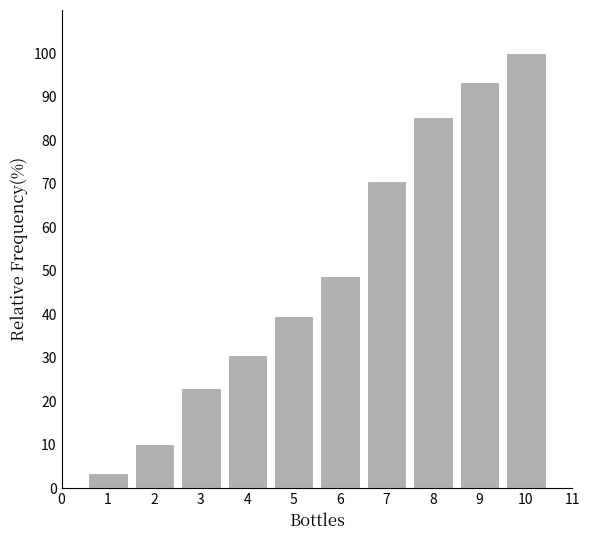

Reading left to right, extract all data points from this chart.

1=3.6	2=10.2	3=23.1	4=30.7	5=39.6	6=48.9	7=70.7	8=85.3	9=93.3	10=100.0